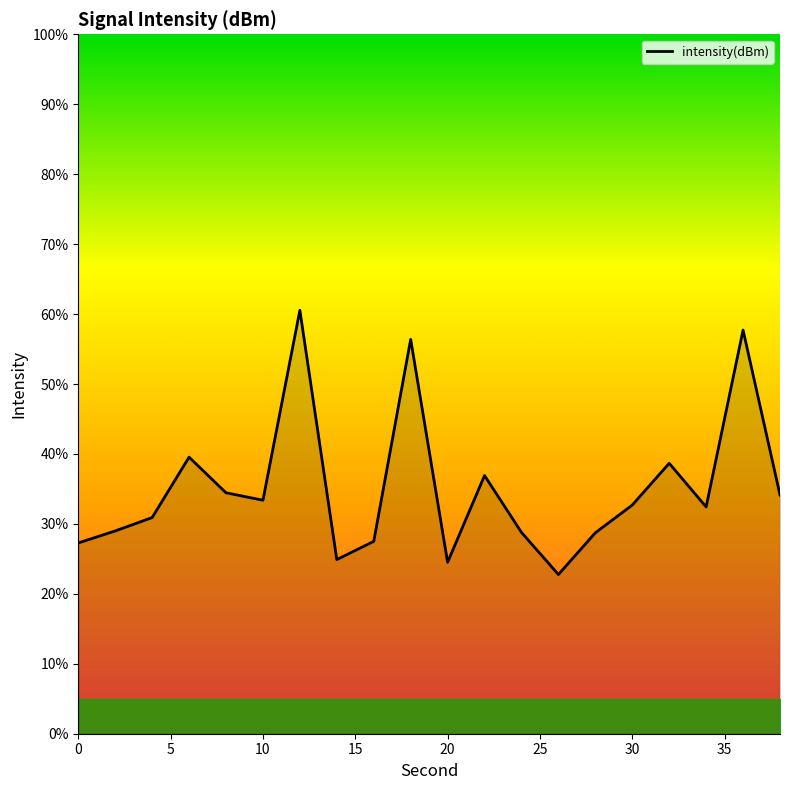

What is the maximum value shown in the chart?

60.5